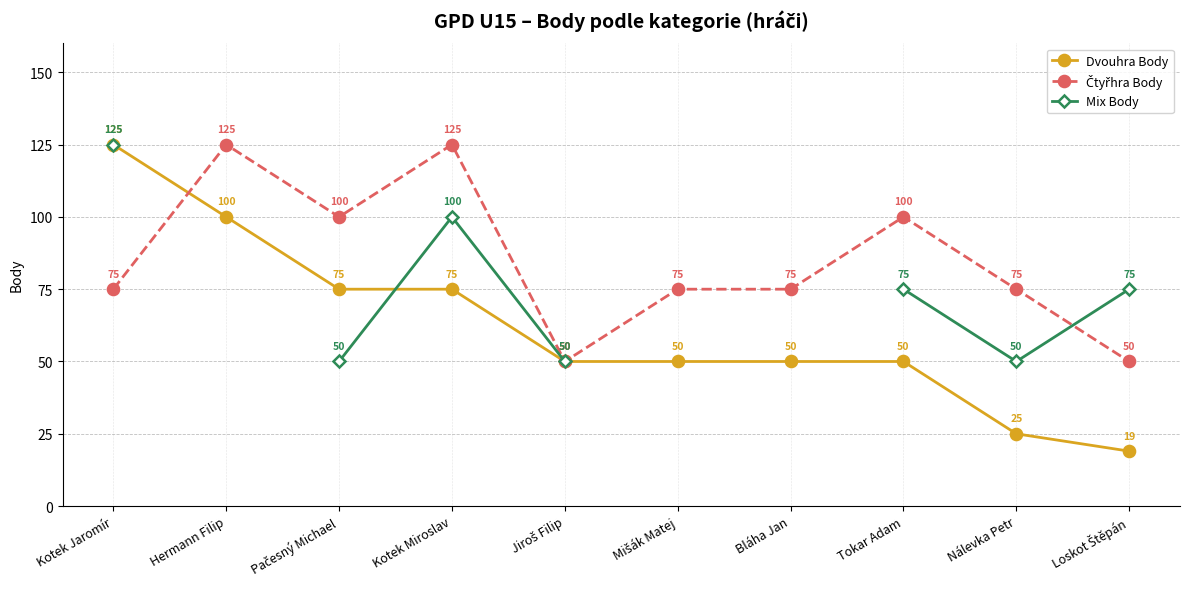

After their last crossing, which series has the higher values: Čtyřhra Body or Mix Body?

Mix Body